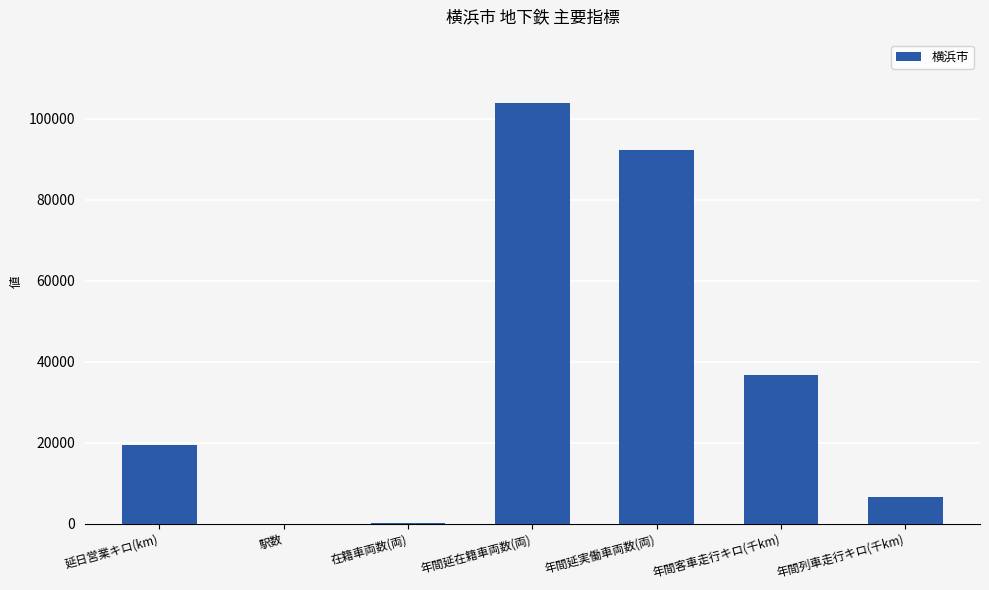

What is the greatest value displayed?

103944.0